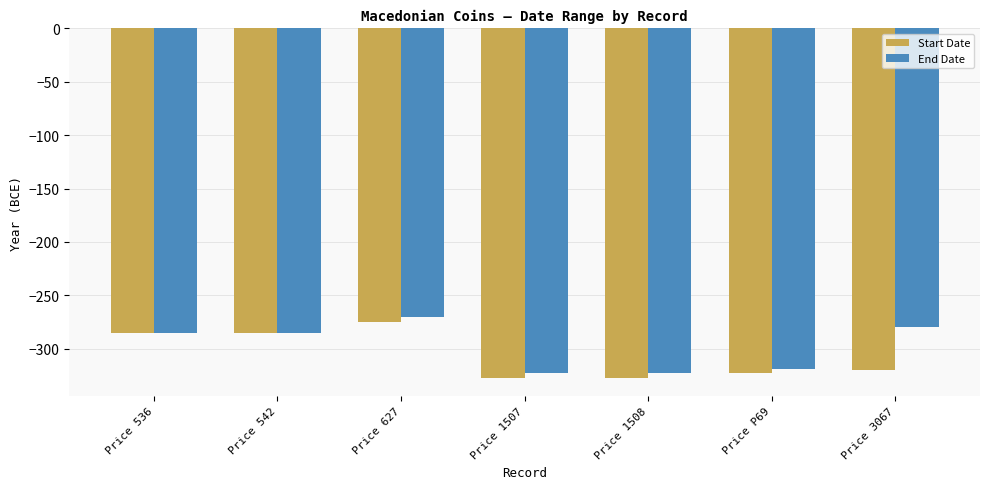

What is the approximate value of End Date at Price 536?

-285